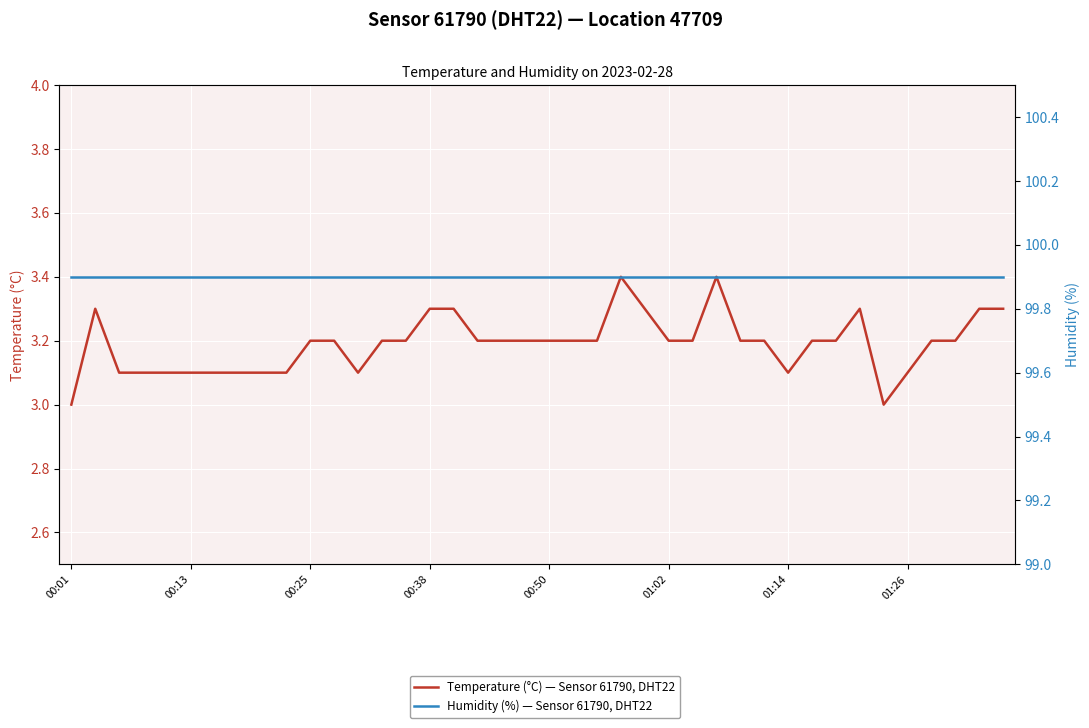

True or false: Humidity (%) — Sensor 61790, DHT22 and Temperature (°C) — Sensor 61790, DHT22 intersect in this chart.

False